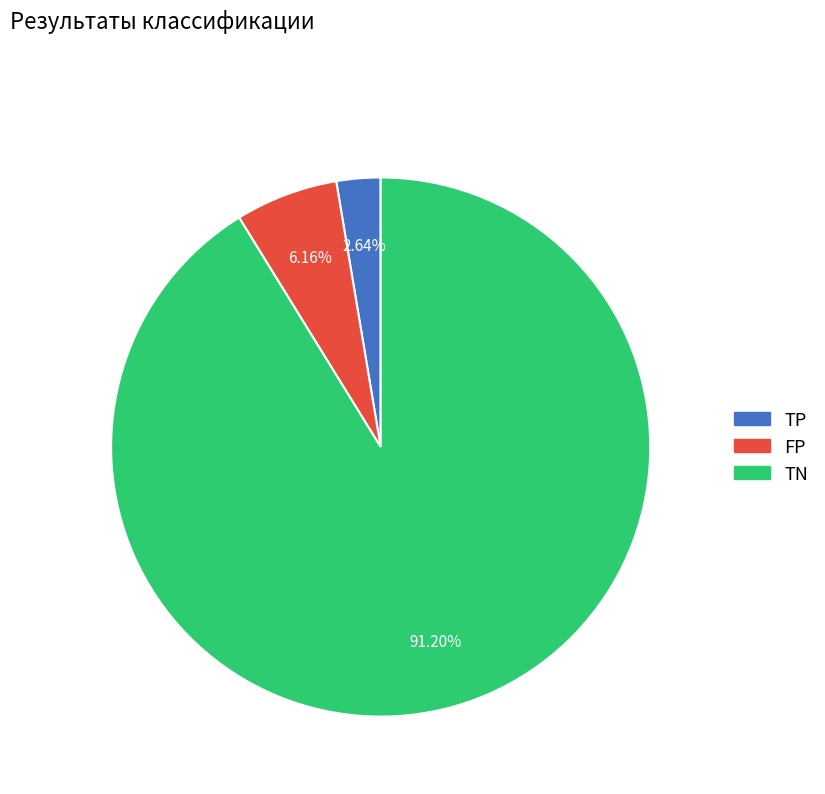

Is TN the majority of the pie?

Yes